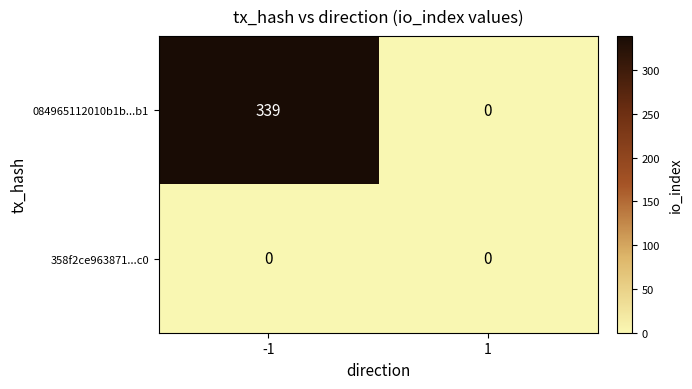

What is the sum of the 084965112010b1b...b1 values at 1 and -1?

339